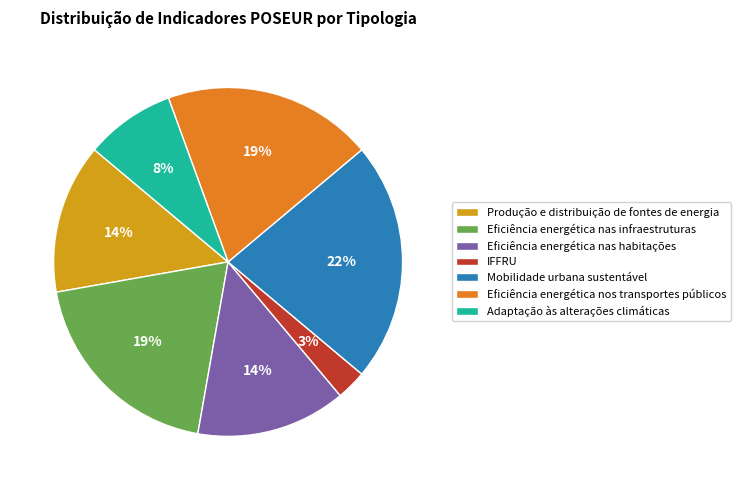

To the nearest percent, what is the difference between the Eficiência energética nas habitações and Produção e distribuição de fontes de energia slice percentages?

0%